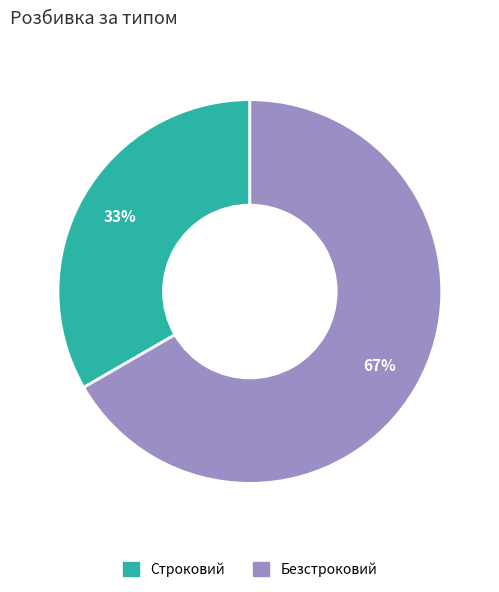

To the nearest percent, what is the combined percentage of Безстроковий and Строковий?

100%